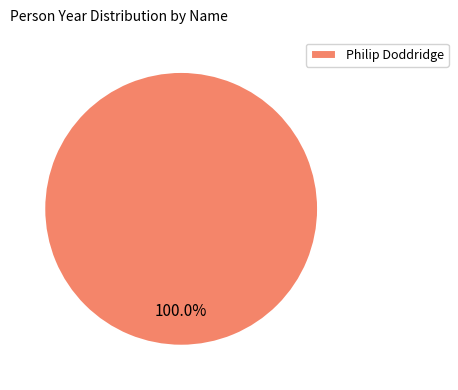

Rank the categories by value from highest to lowest.

Philip Doddridge